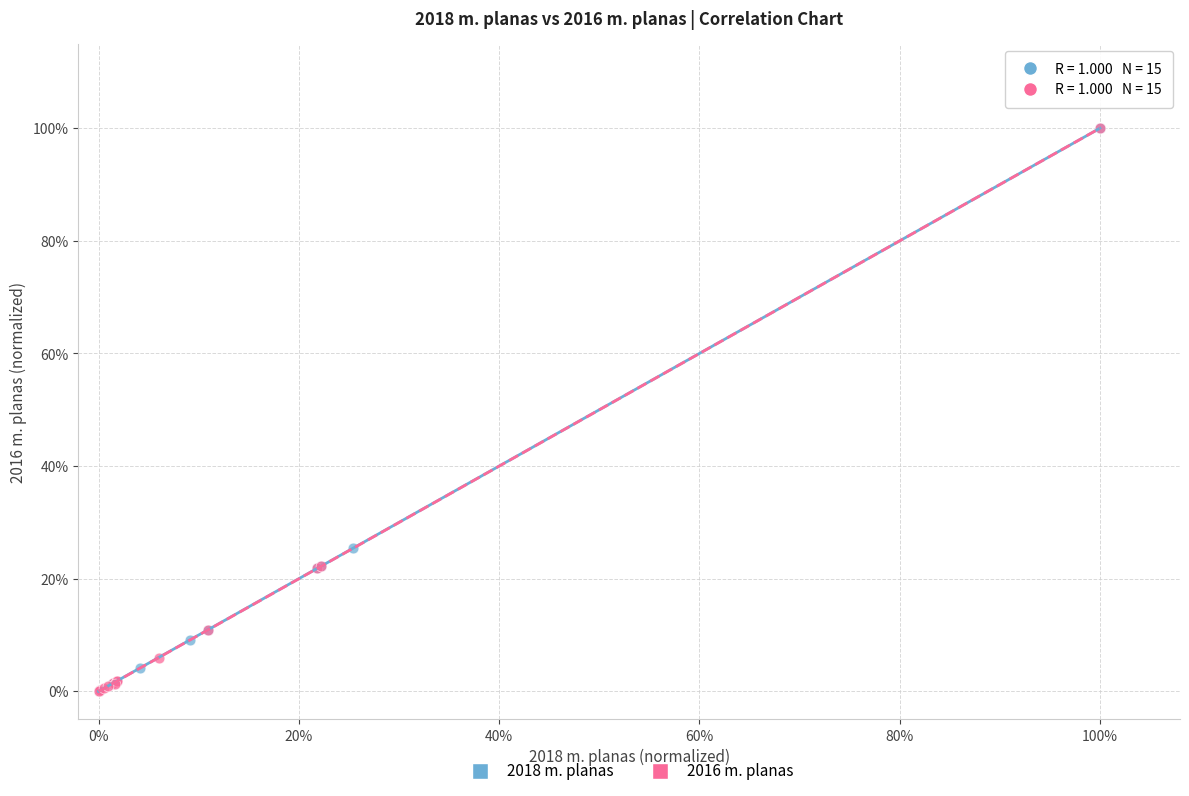

What are all the series names shown in the legend?

2018 m. planas, 2016 m. planas